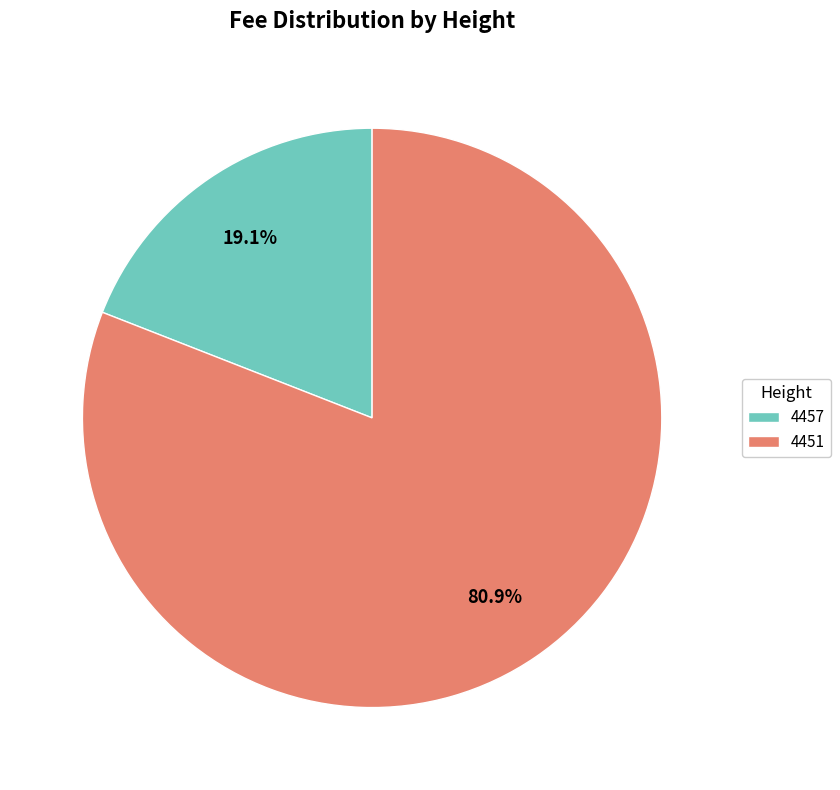

How many slices are in this pie chart?

2